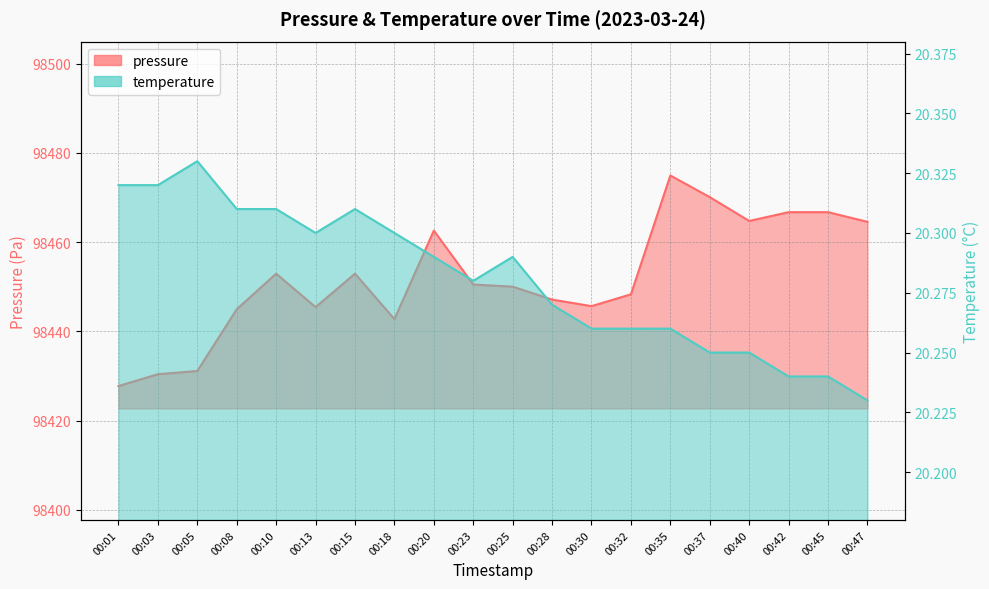

What is the difference between the second highest and minimum values in the pressure series?

42.3